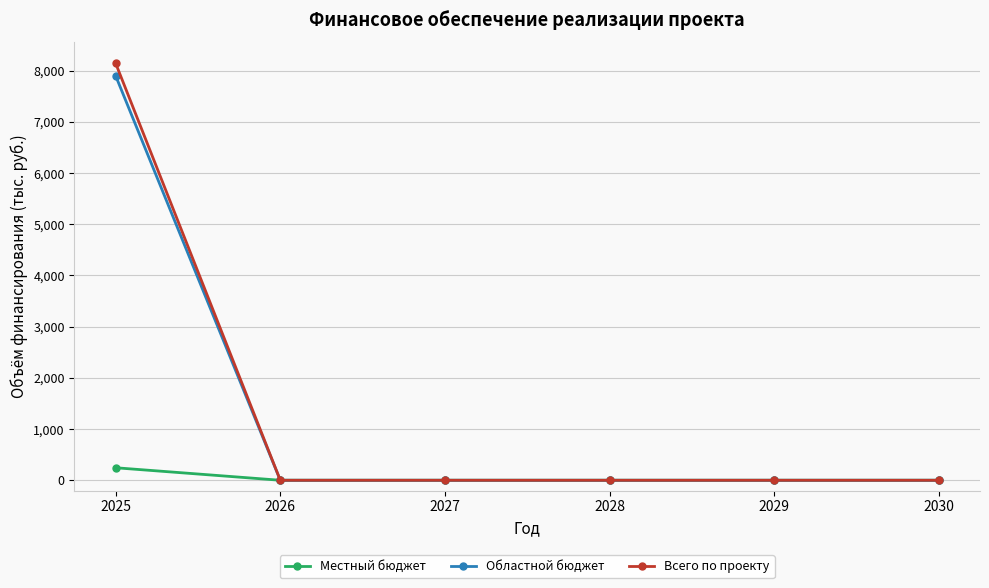

Is this an area chart (filled region under the line)?

No